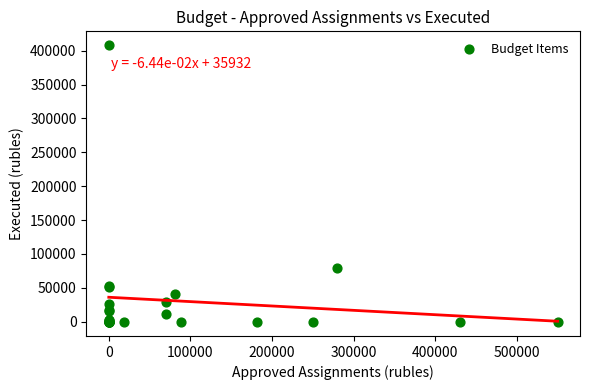

What Y value in the scatter plot is closest to 203721?

79860.3